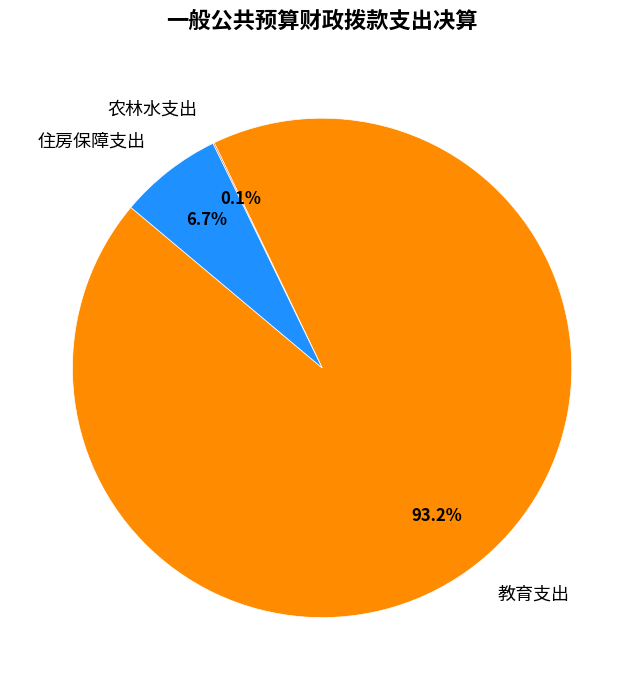

Which has a higher value, 教育支出 or 住房保障支出?

教育支出